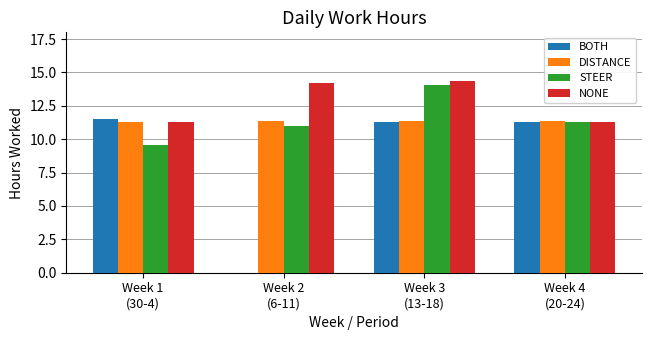

Which series has the largest total across all categories?

NONE